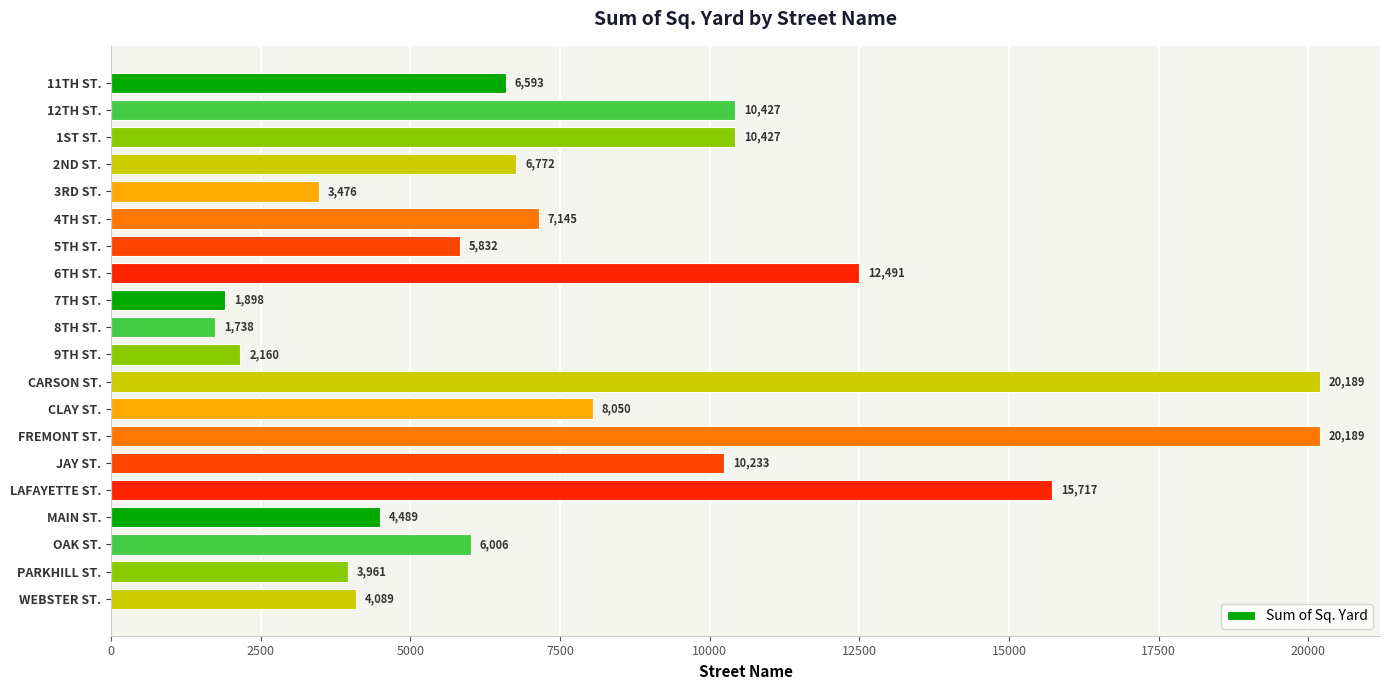

What is the minimum value shown in the chart?

1737.8